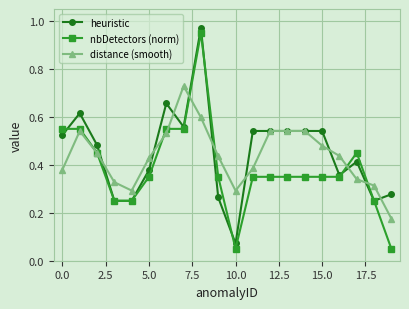

At how many categories does at least one series exceed 0?

20